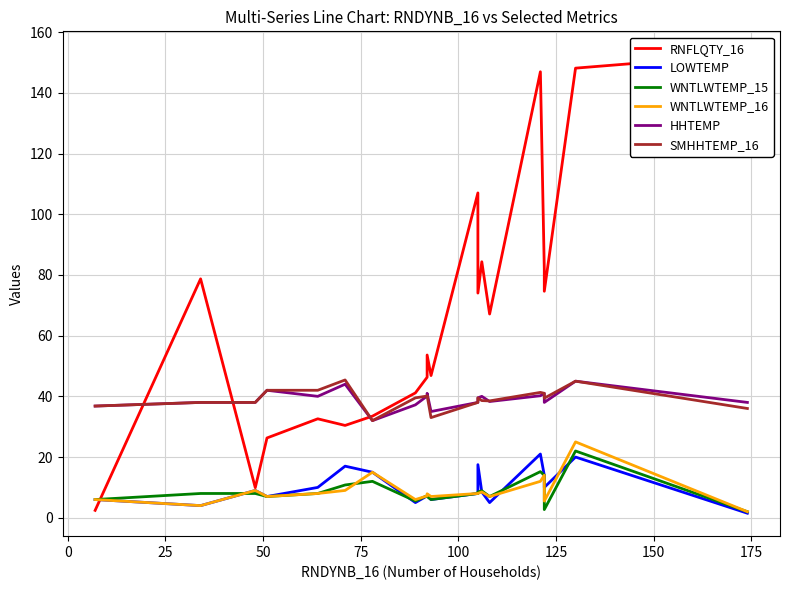

Is this an area chart (filled region under the line)?

No